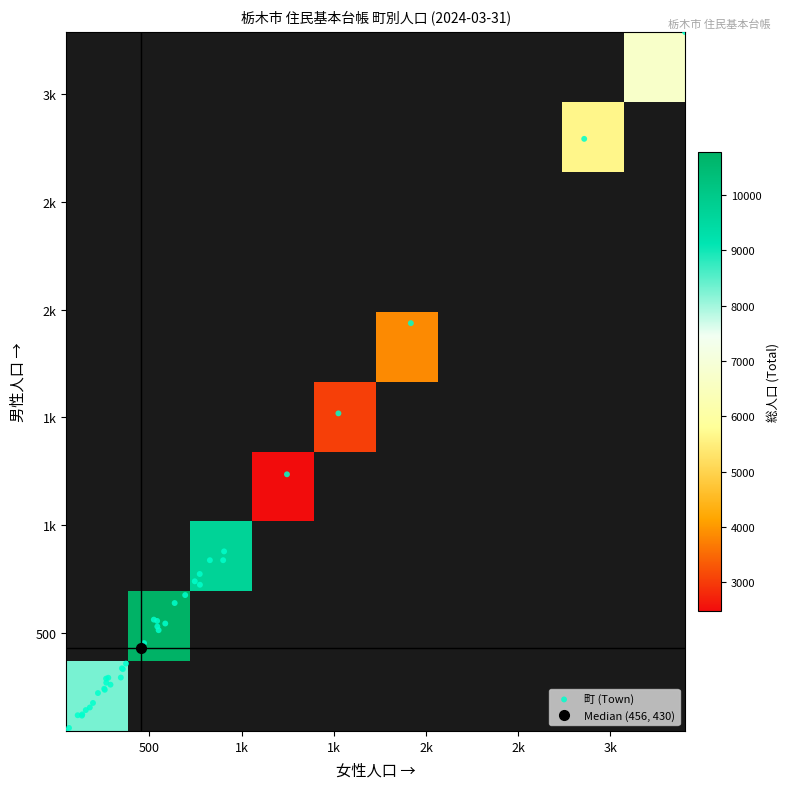

The value at 箱森町 is 2793. True or false?

True